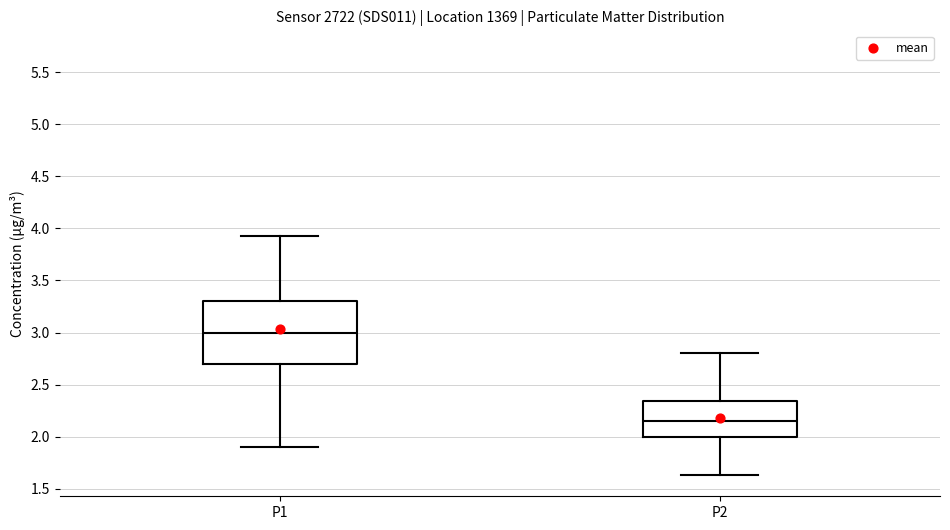

Which box has the lowest median line?

P2